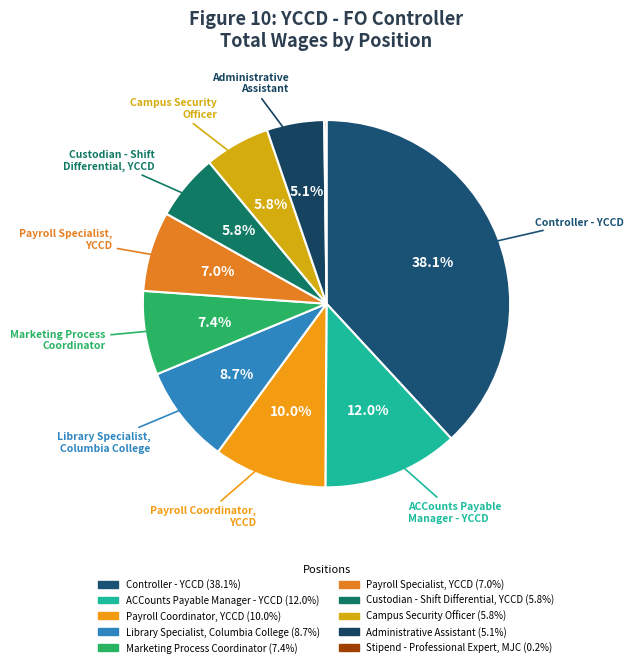

What is the ratio of the value at Administrative Assistant to the value at Library Specialist, Columbia College?

0.6